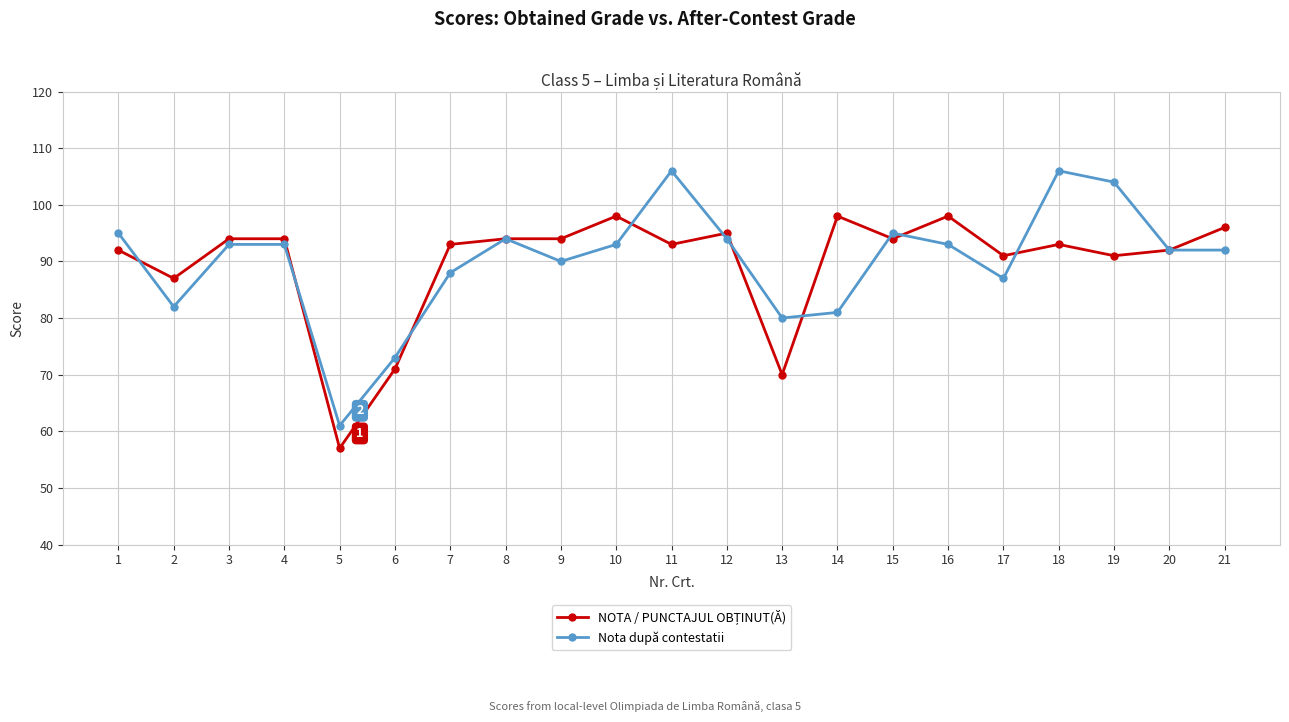

Where is the first local minimum for Nota după contestatii?

2